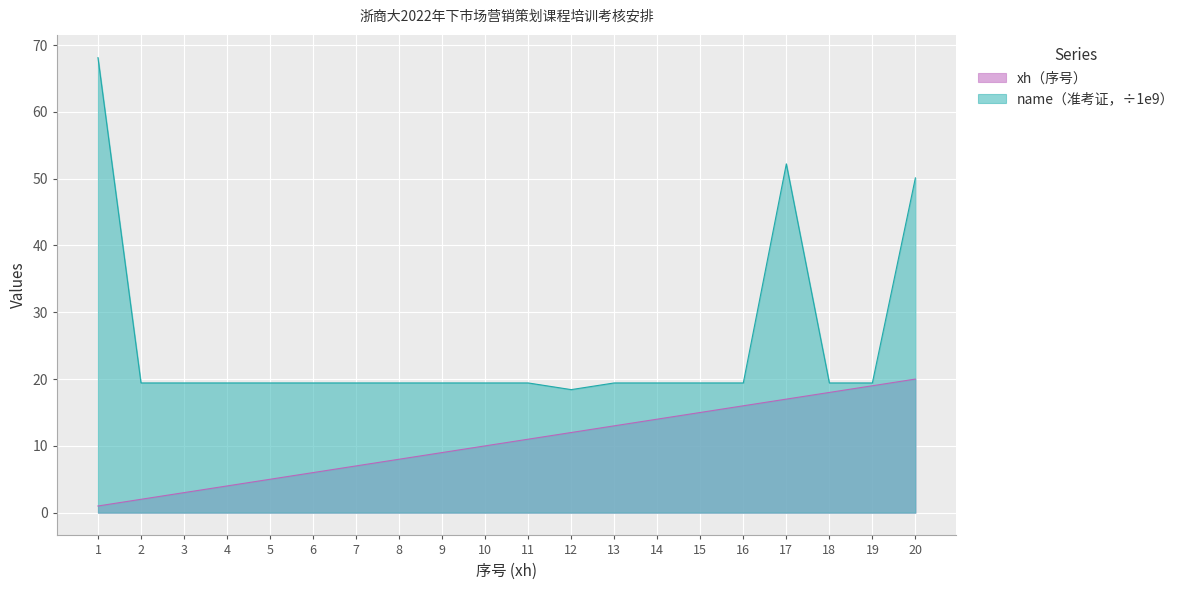

How many data points in xh are less than 11?

10